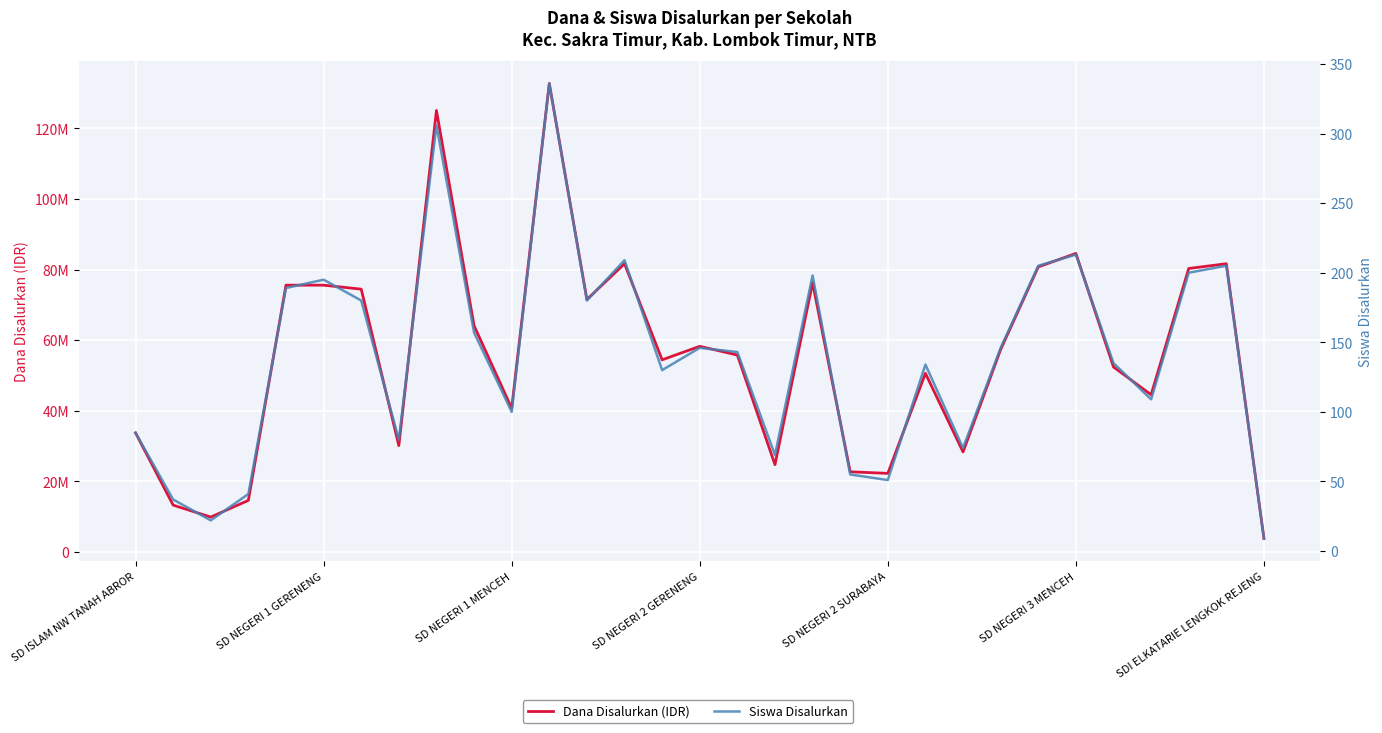

Which category has the highest value in the Siswa Disalurkan series?

11